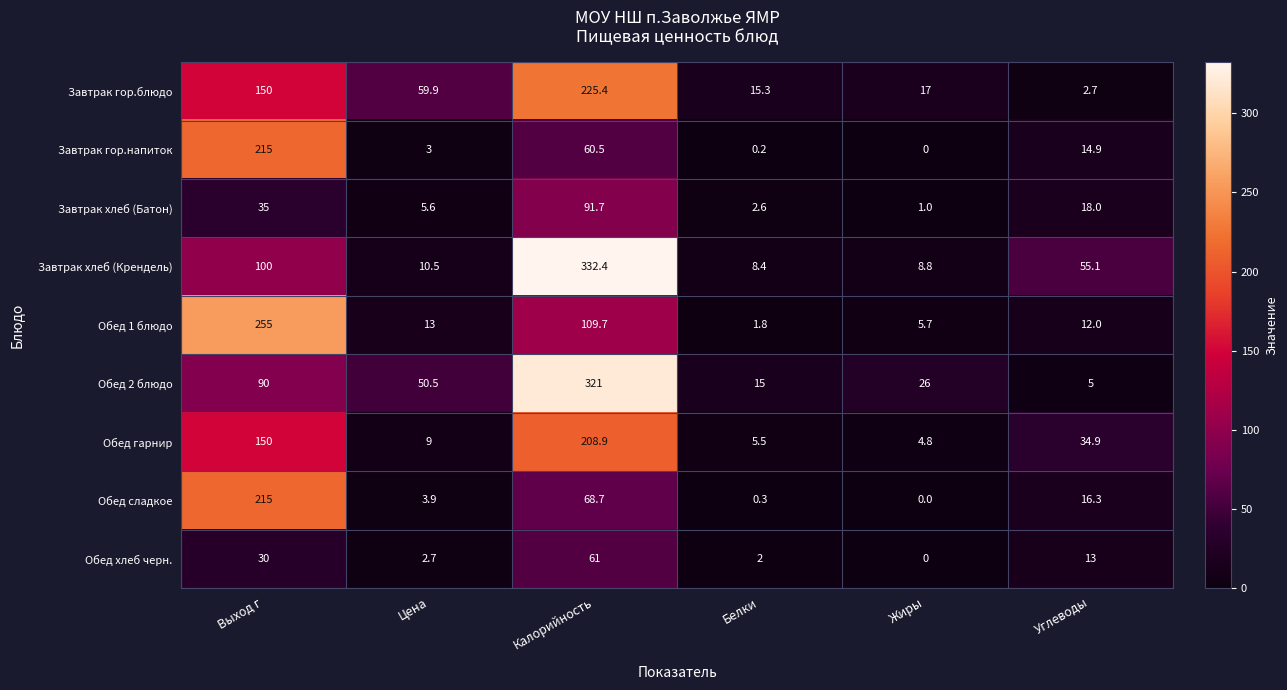

Which category has the lowest value in the Обед гарнир series?

Жиры